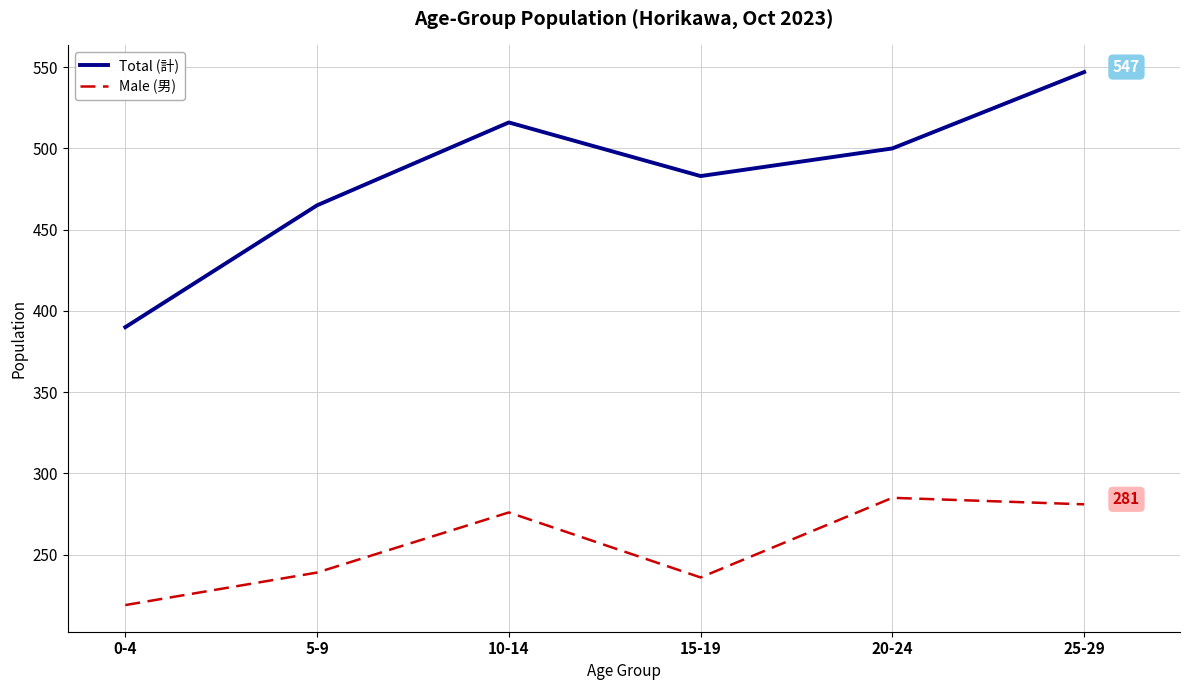

What is the sum of all Total (計) values?

2901